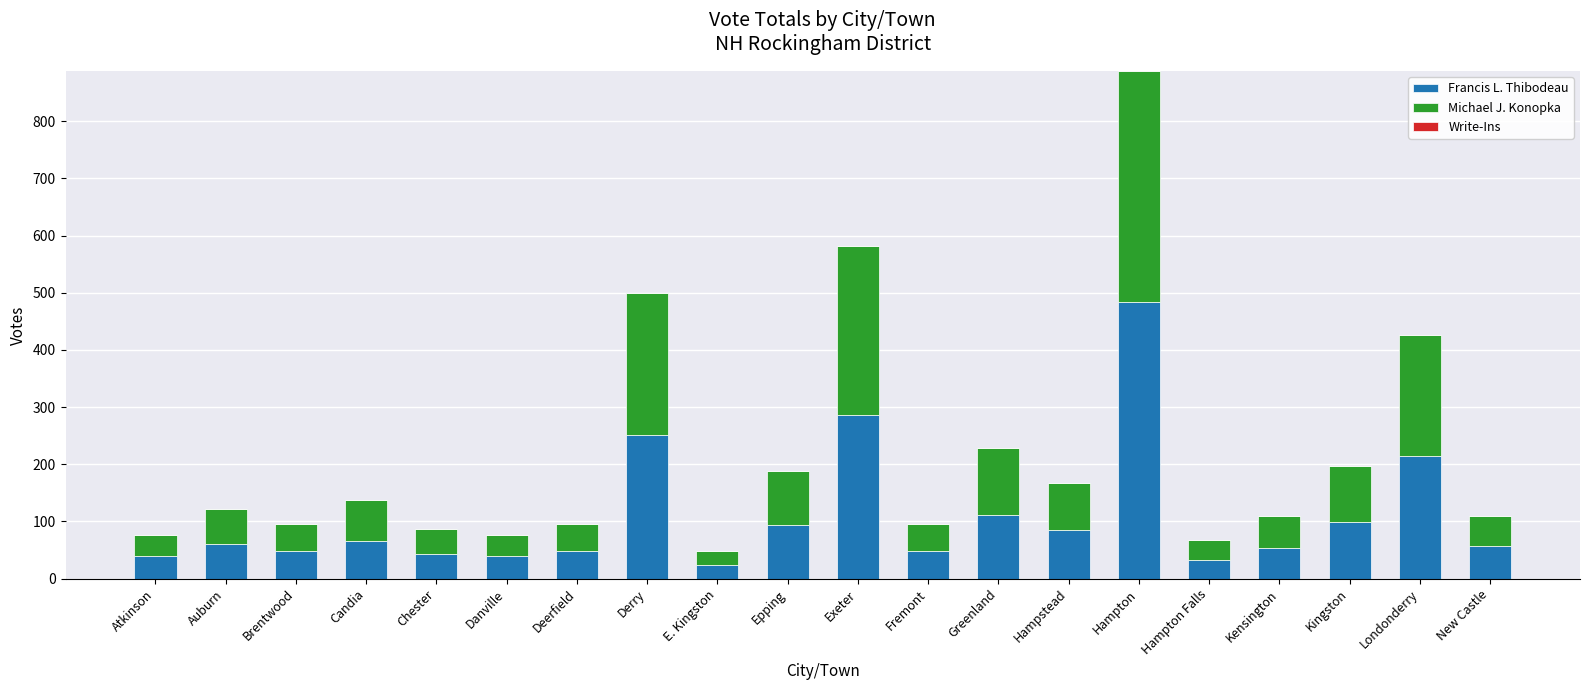

At which category is the sum across all series the highest?

Hampton